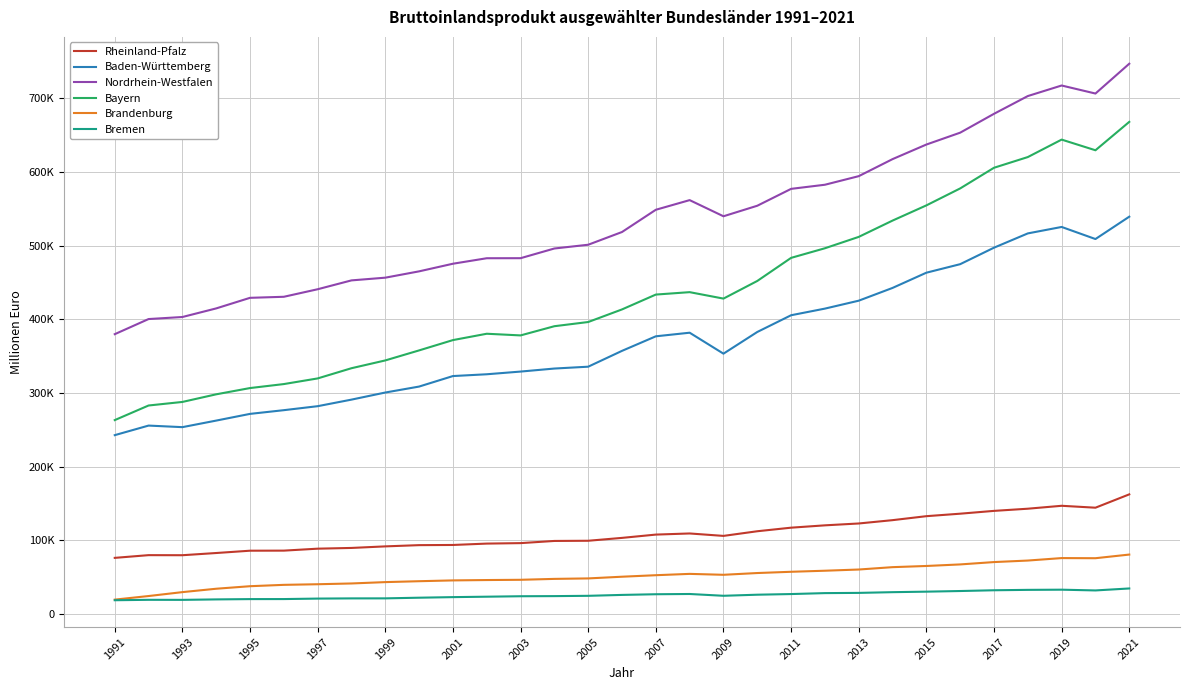

Does the chart display data point markers on the line(s)?

No